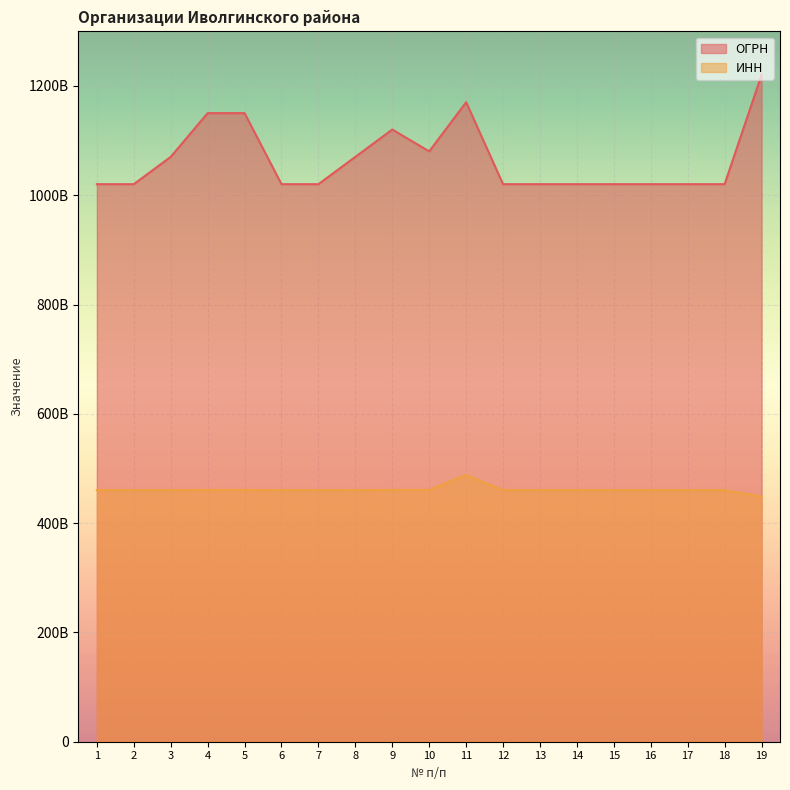

What is the difference between the second highest and minimum values in the ОГРН series?

150026043717.0